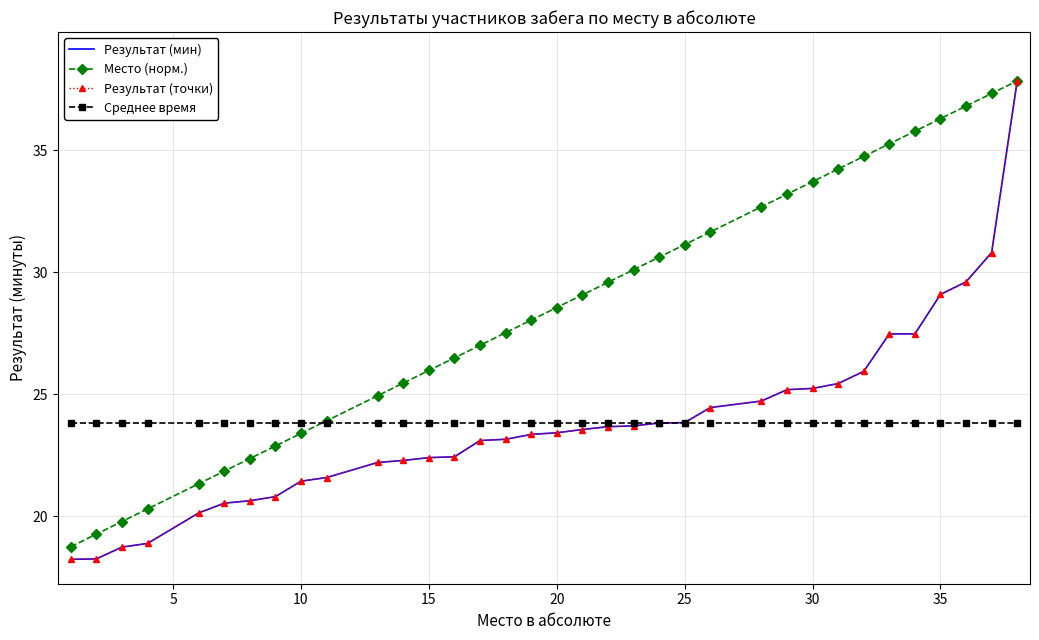

Is this an area chart (filled region under the line)?

No